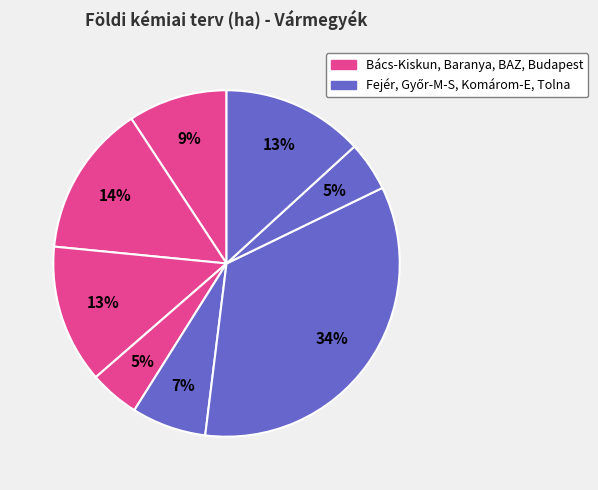

How many slices are in this pie chart?

8